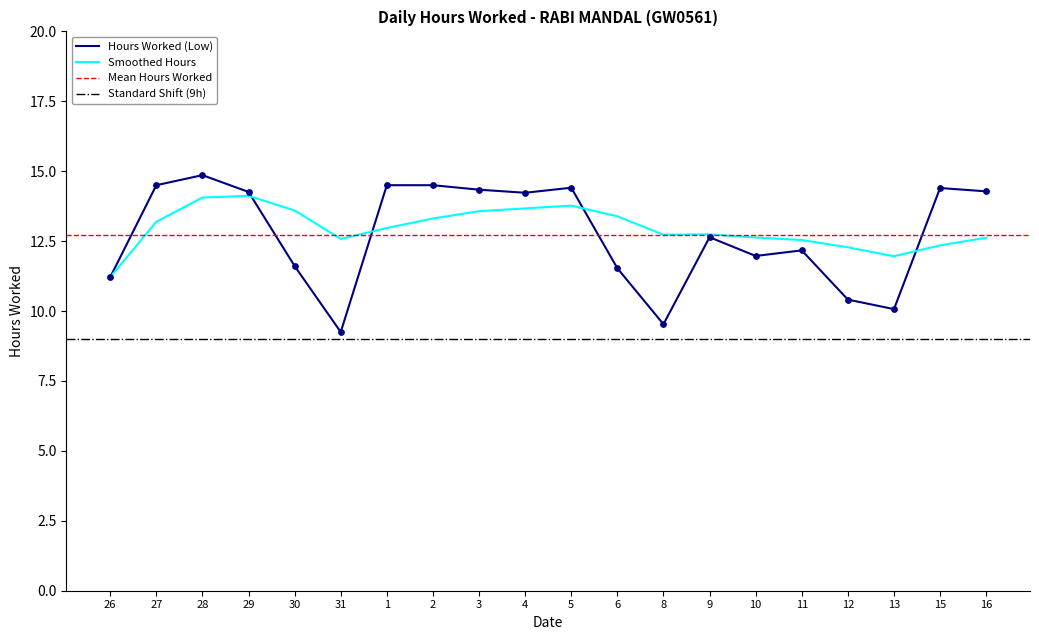

Which series has the largest Y range (max minus min)?

Hours Worked (Low)